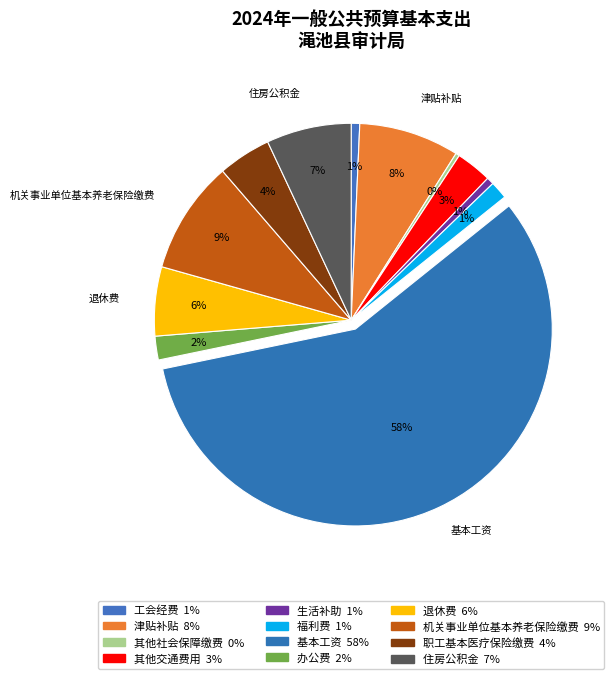

To the nearest percent, what portion does 办公费 represent?

2%